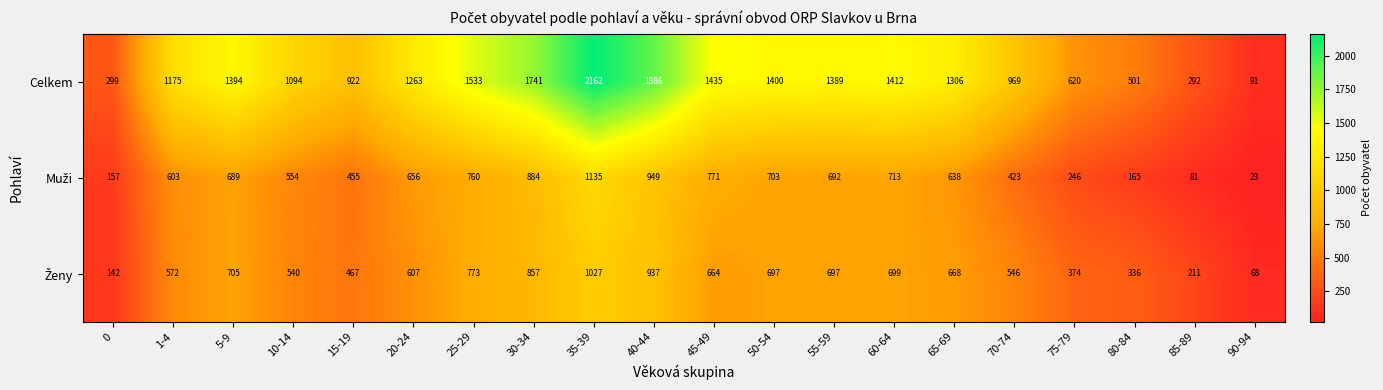

What is the maximum value shown in the chart?

2162